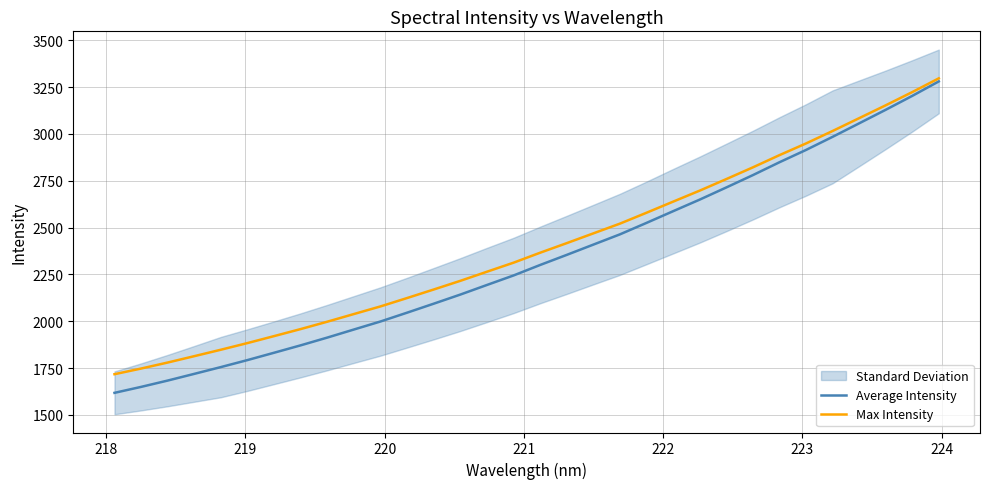

What is the lowest value of the Average Intensity series?

1617.5